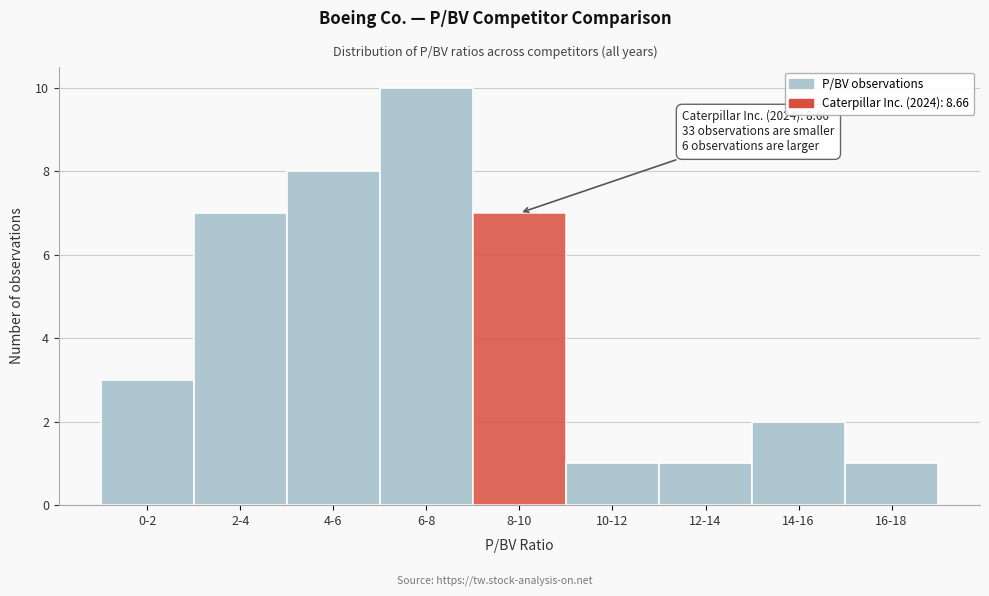

Reading left to right, transcribe all the data shown in this chart.

0-2=3	2-4=7	4-6=8	6-8=10	8-10=7	10-12=1	12-14=1	14-16=2	16-18=1